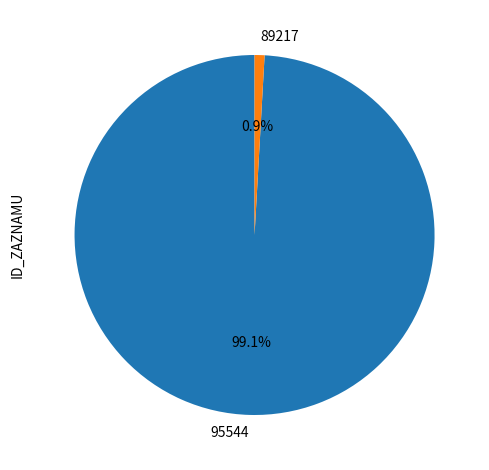

Combined, do 89217 and 95544 account for over 50%?

Yes